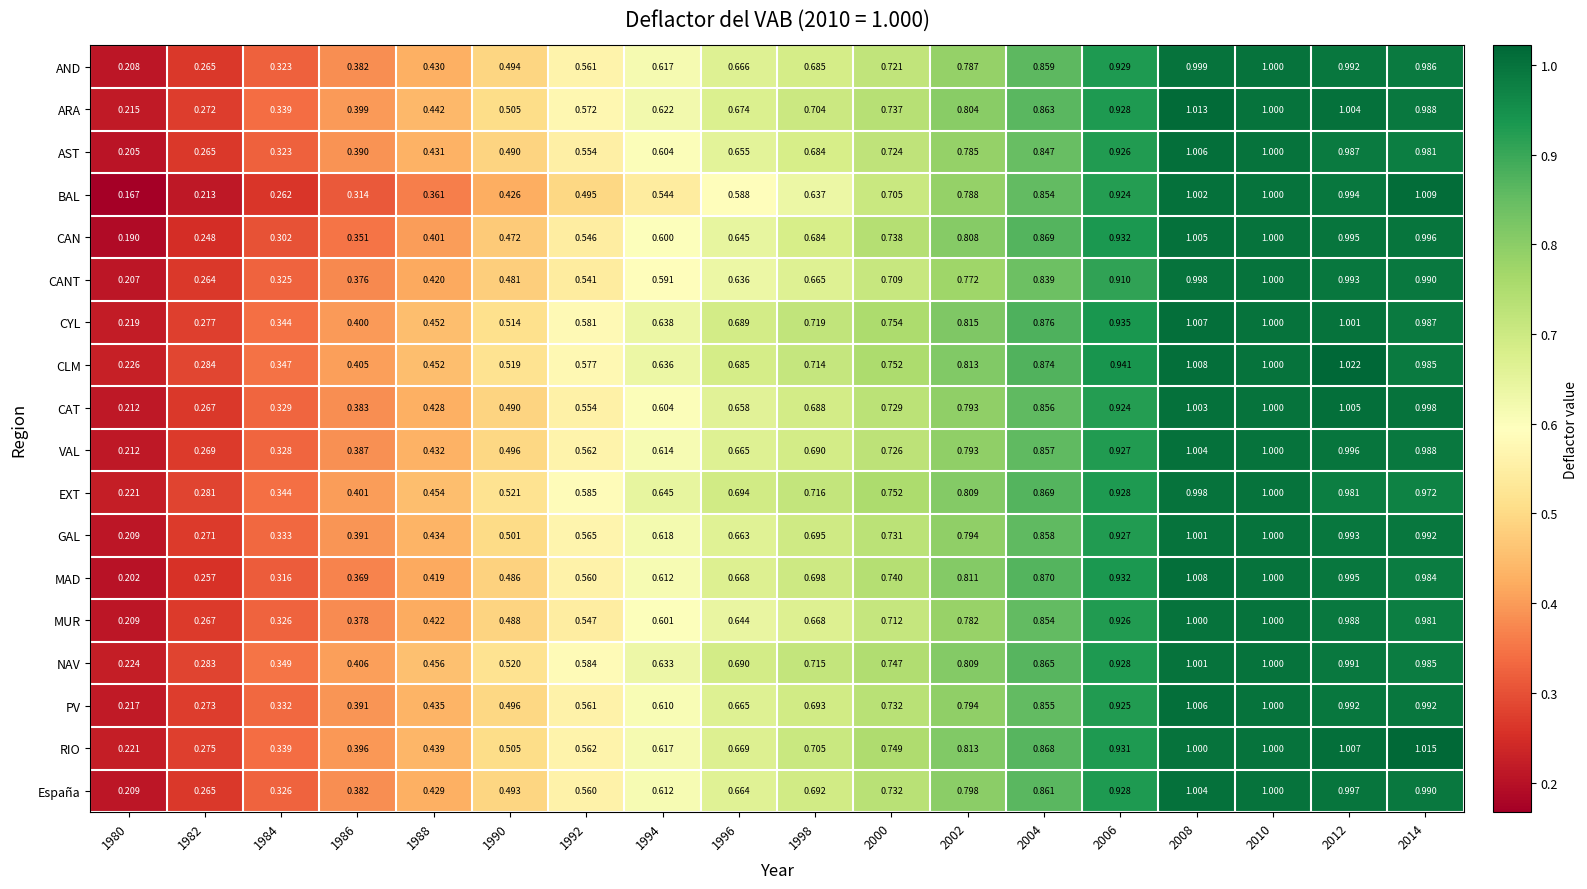

Which series has the widest spread of values?

BAL